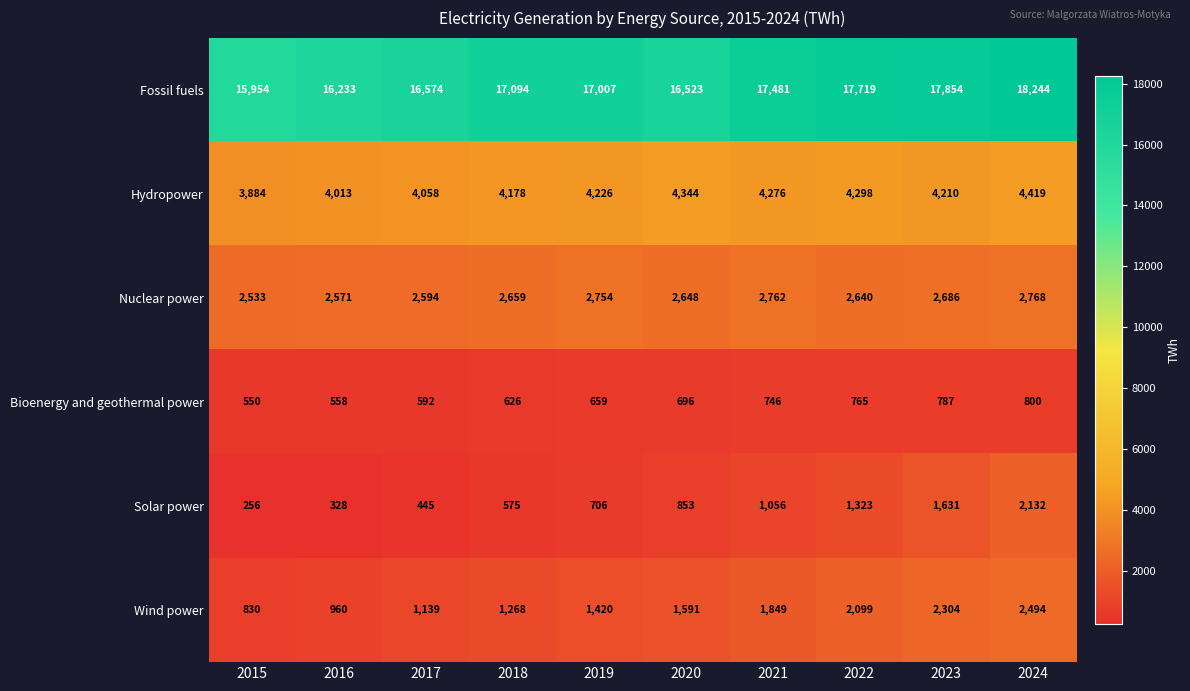

What is the total value across all series at 2023?

29472